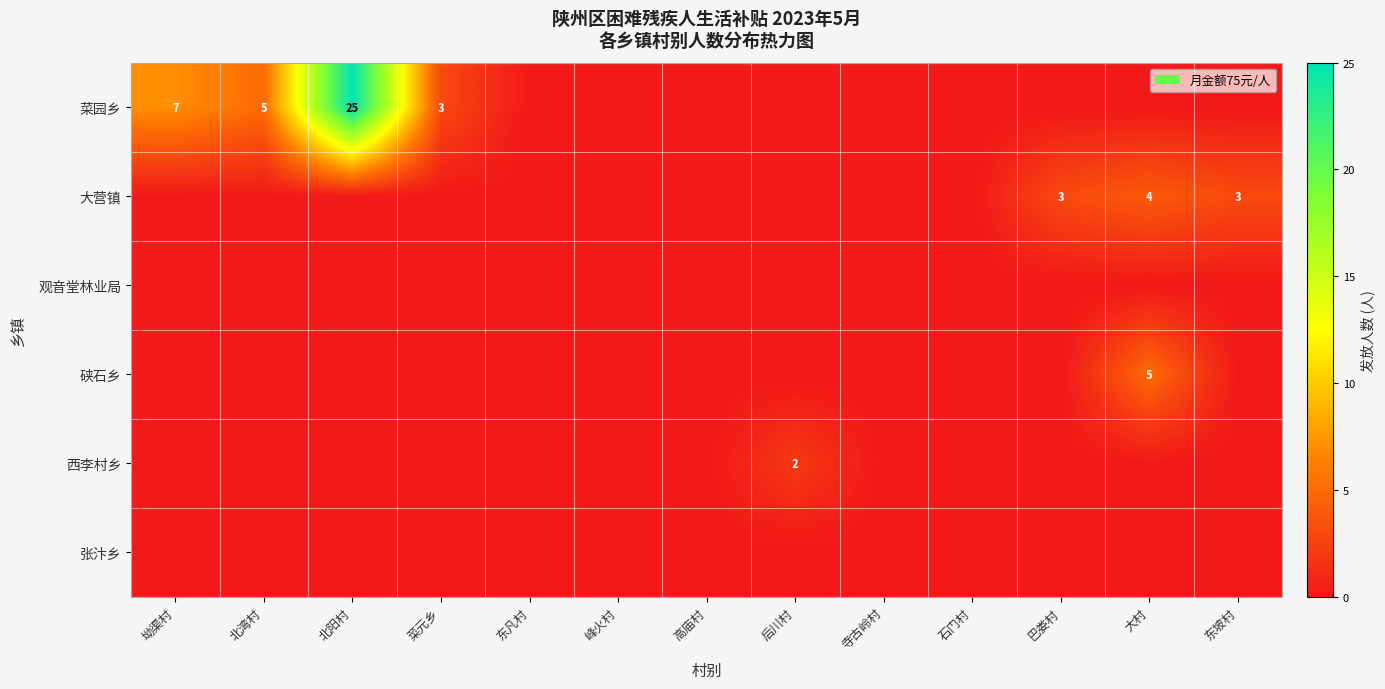

Count the 西李村乡 values in the range 0 to 1.

12